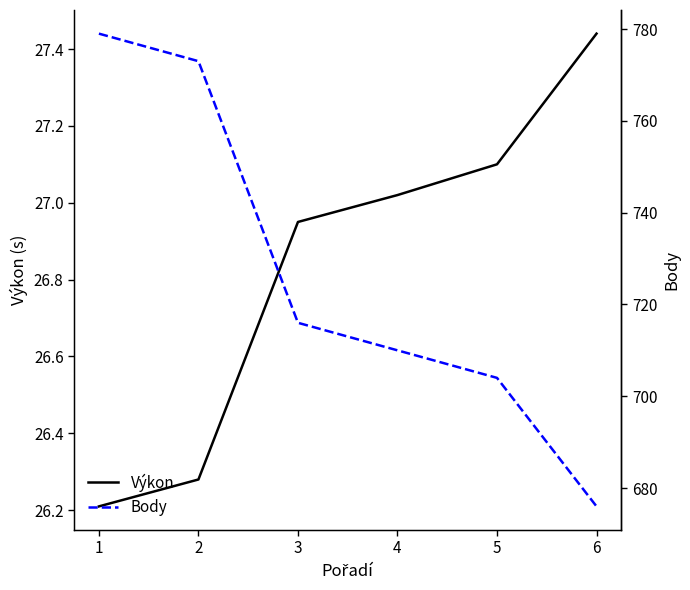

Which series has the largest total across all categories?

Body